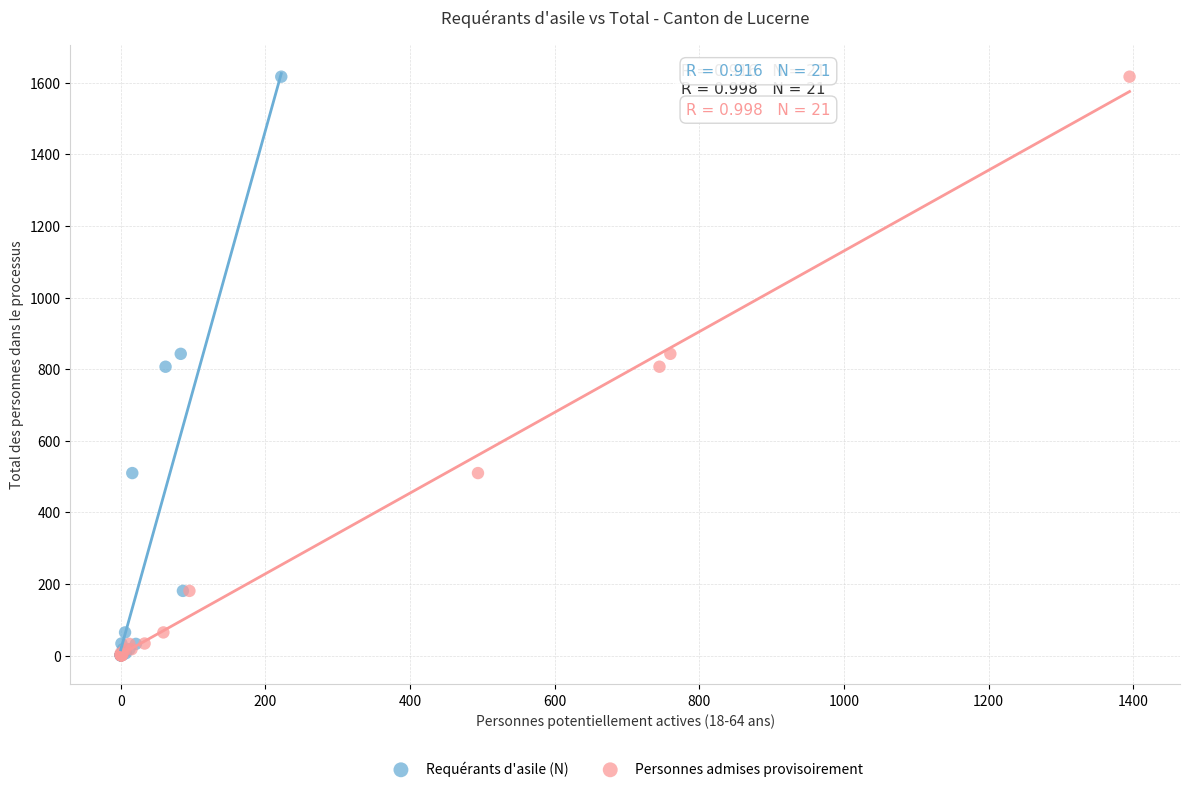

What are all the series names shown in the legend?

Requérants d'asile (N), Personnes admises provisoirement